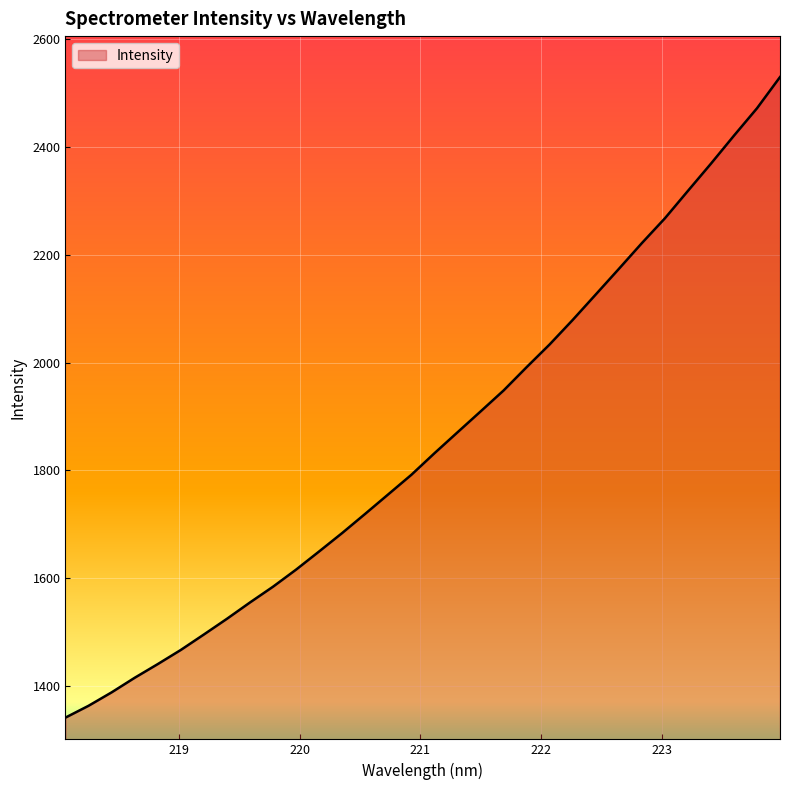

What is the greatest value displayed?

2528.8